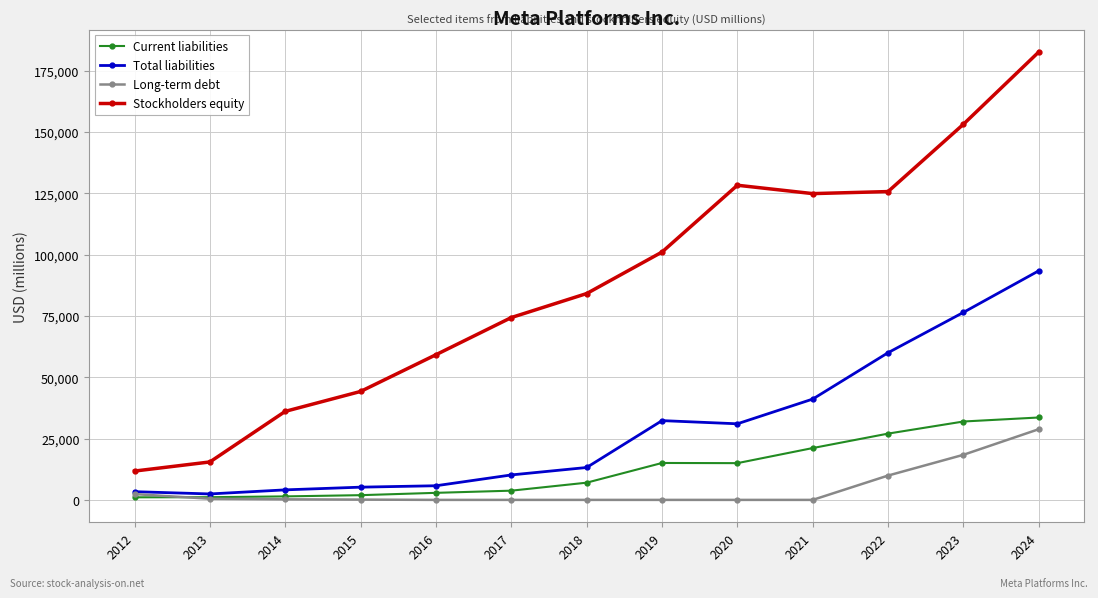

True or false: Stockholders equity and Long-term debt intersect in this chart.

False